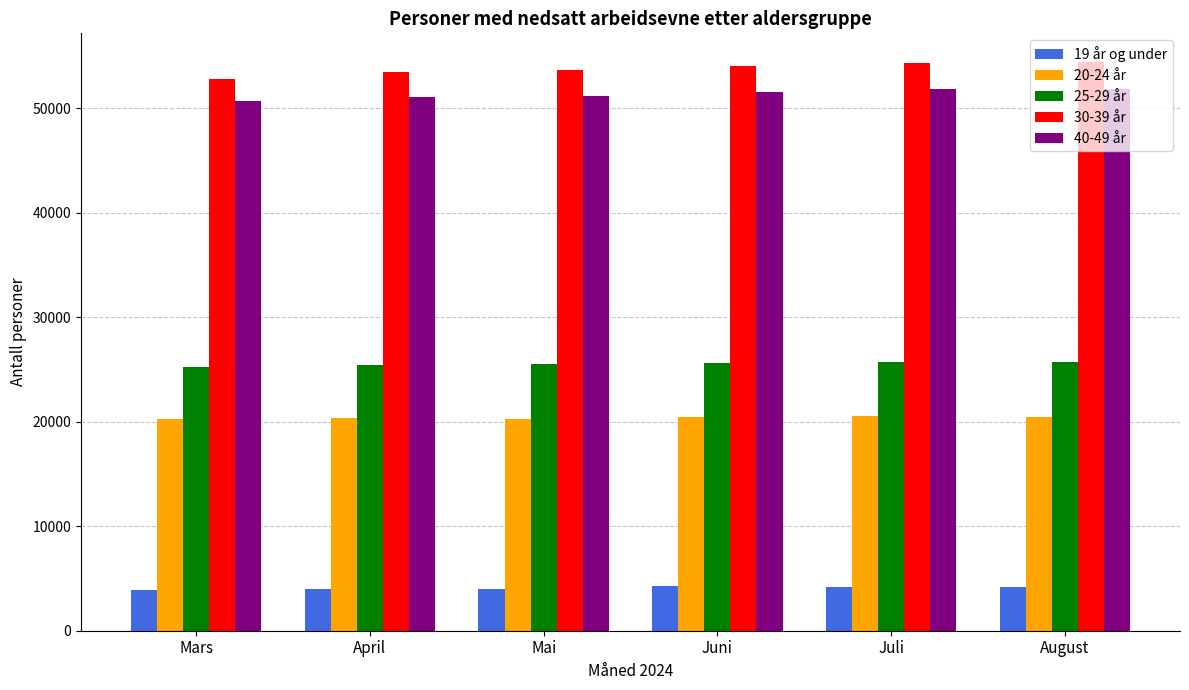

What is the smallest value displayed?

3877